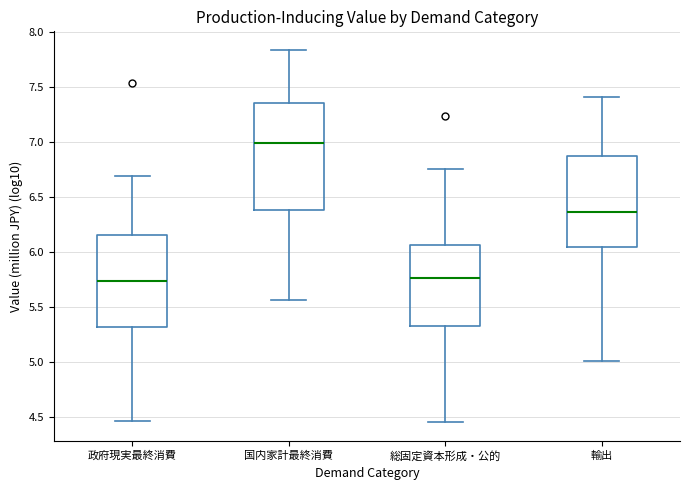

Where does the upper whisker of the box for 政府現実最終消費 end on the y-axis? The values are not printed on the chart, so give them approximately, as read against the axis.

6.70